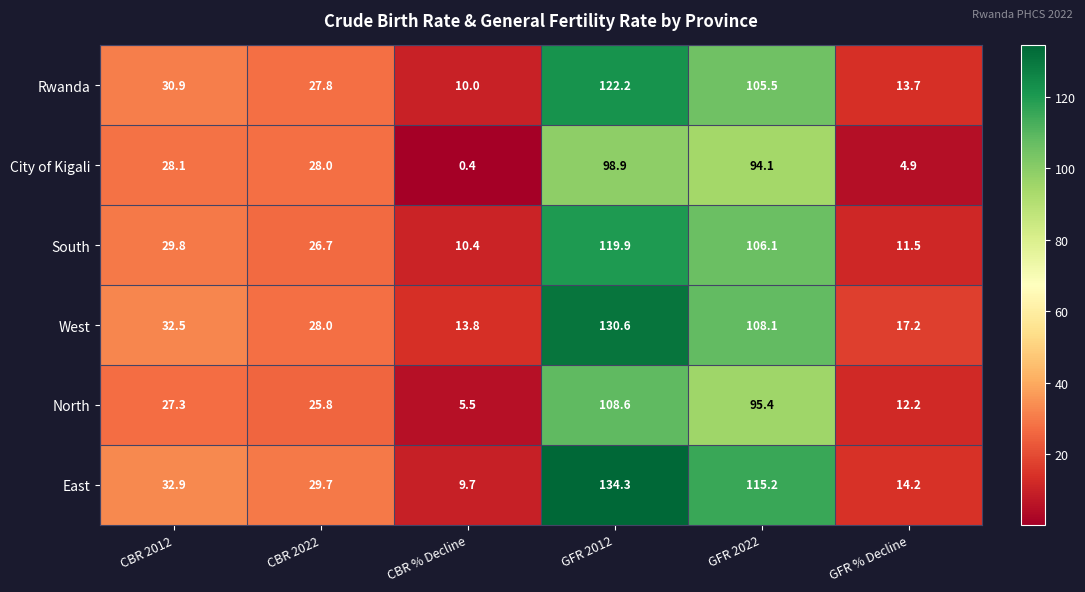

At which category does the chart reach its minimum across all series?

CBR % Decline